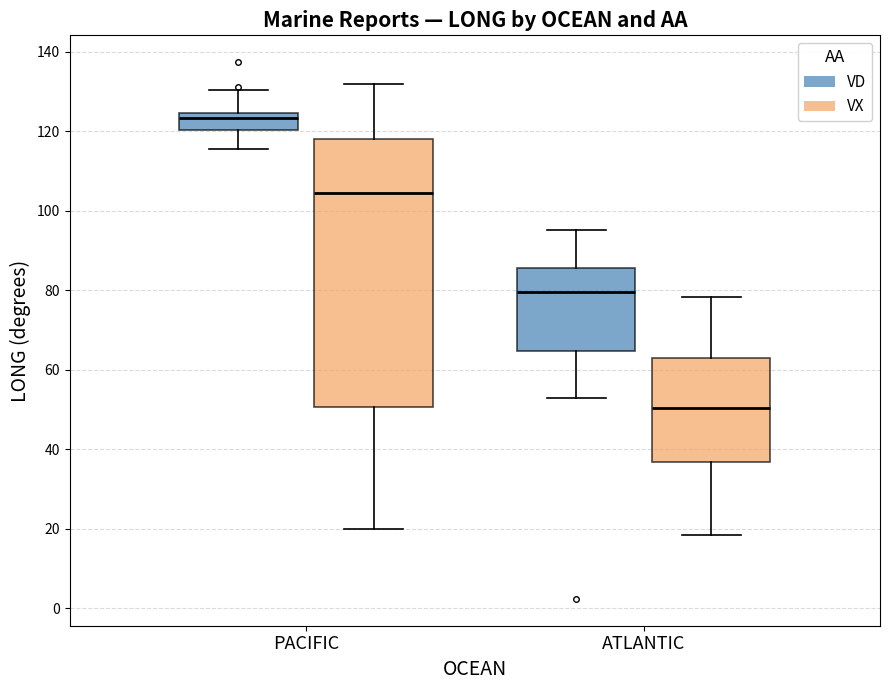

Where does the upper whisker of the box for ATLANTIC (VD) end on the y-axis? The values are not printed on the chart, so give them approximately, as read against the axis.

96